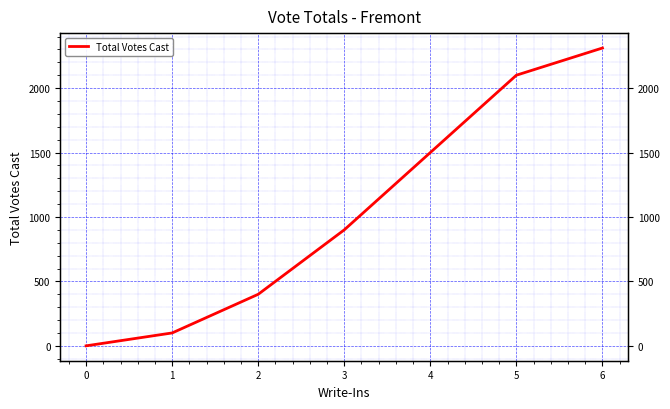

What is the maximum value shown in the chart?

2311